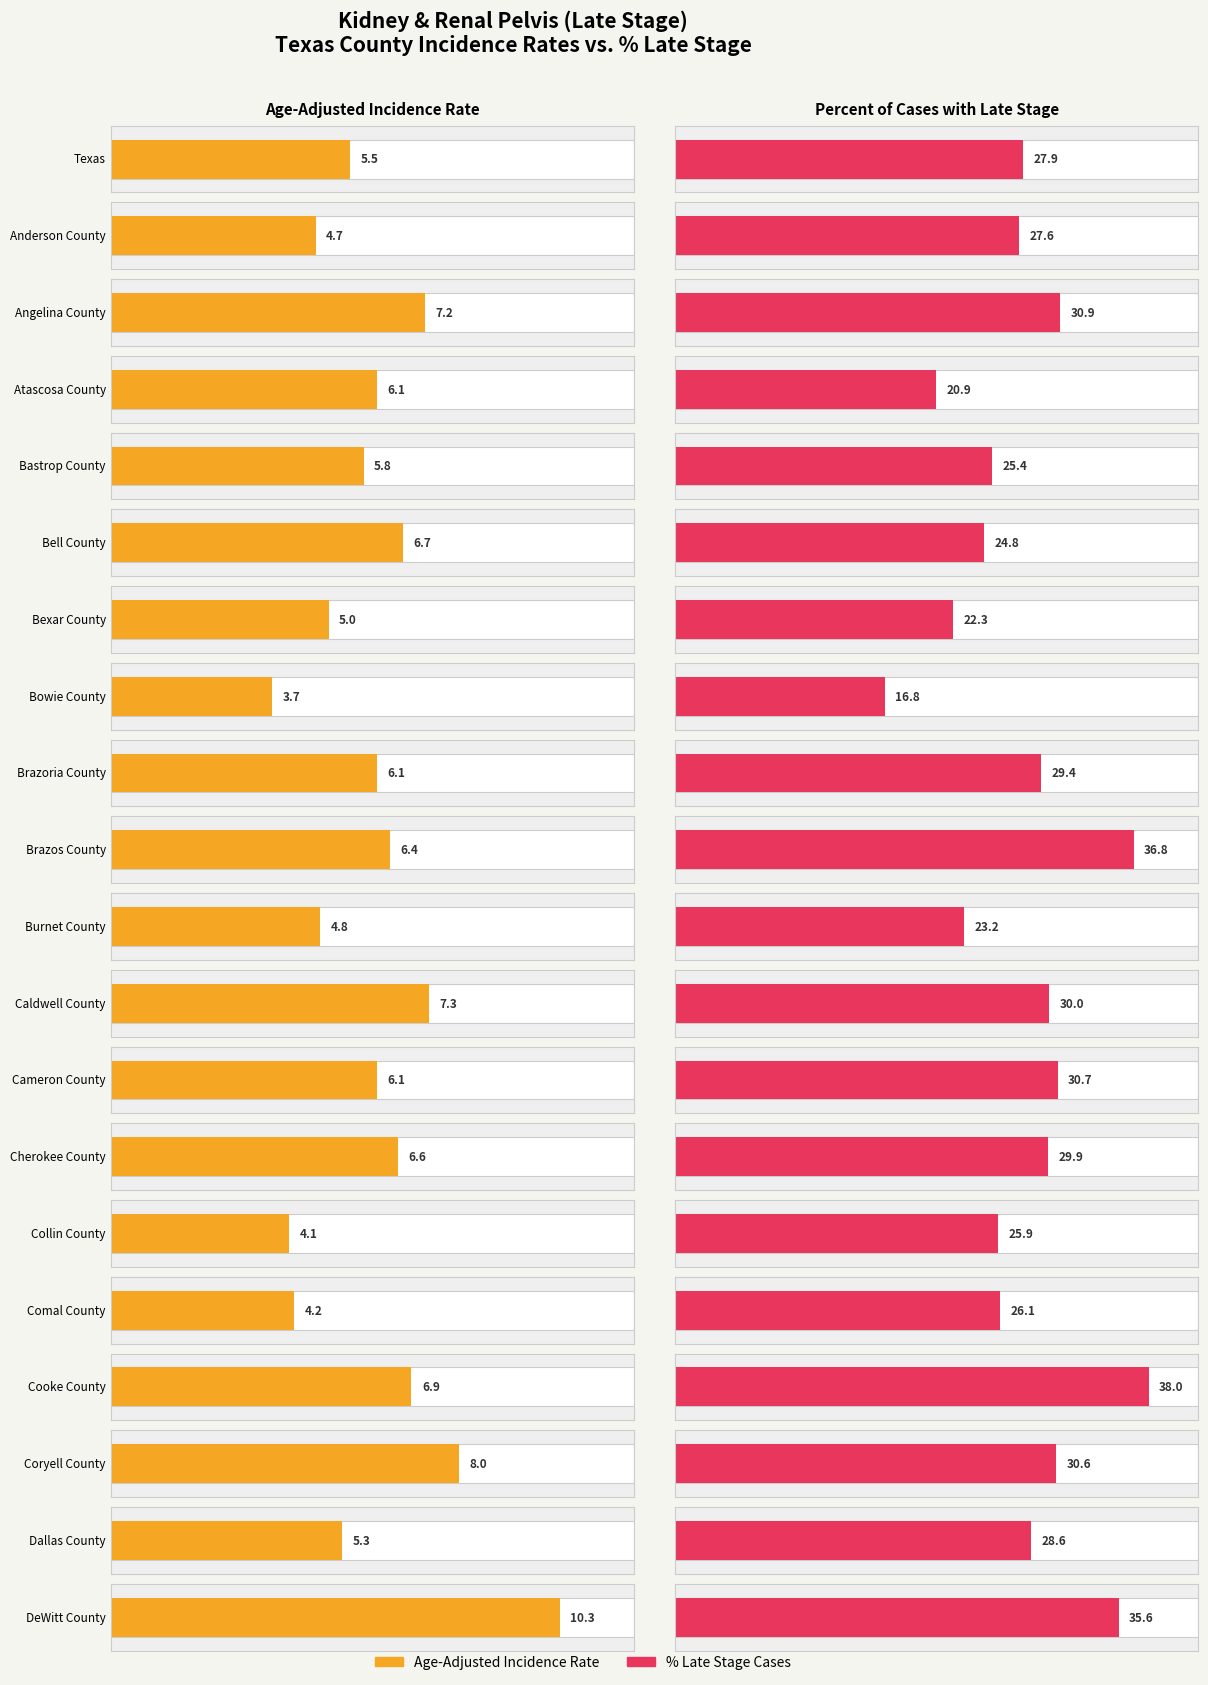

What is the label of the 19th bar from the left?

Dallas County